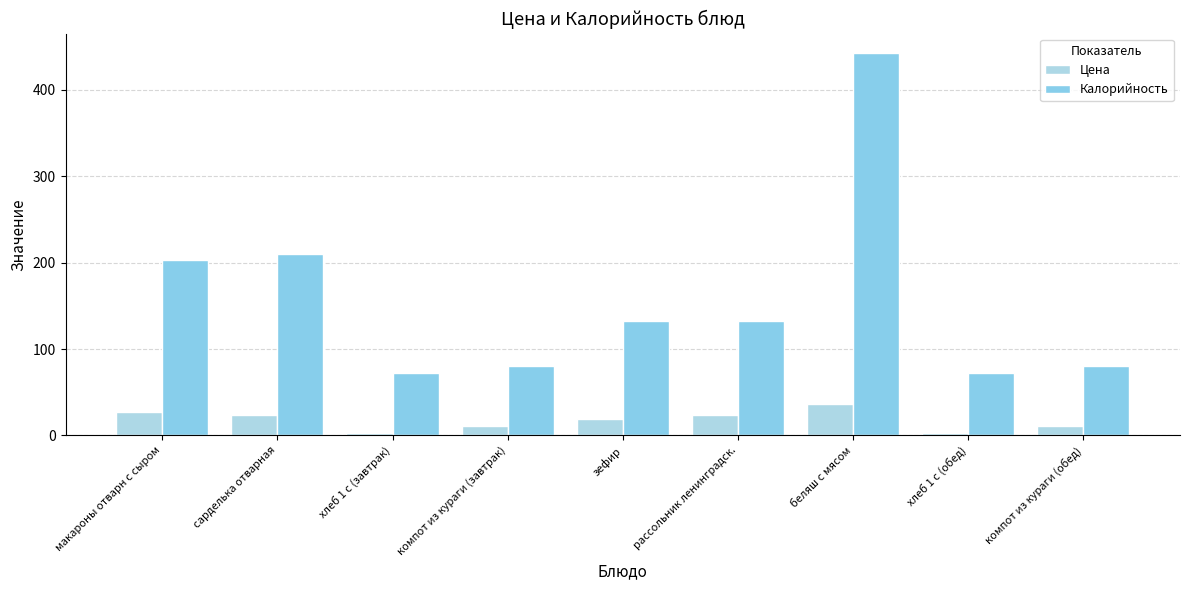

What is the smallest value displayed?

3.1